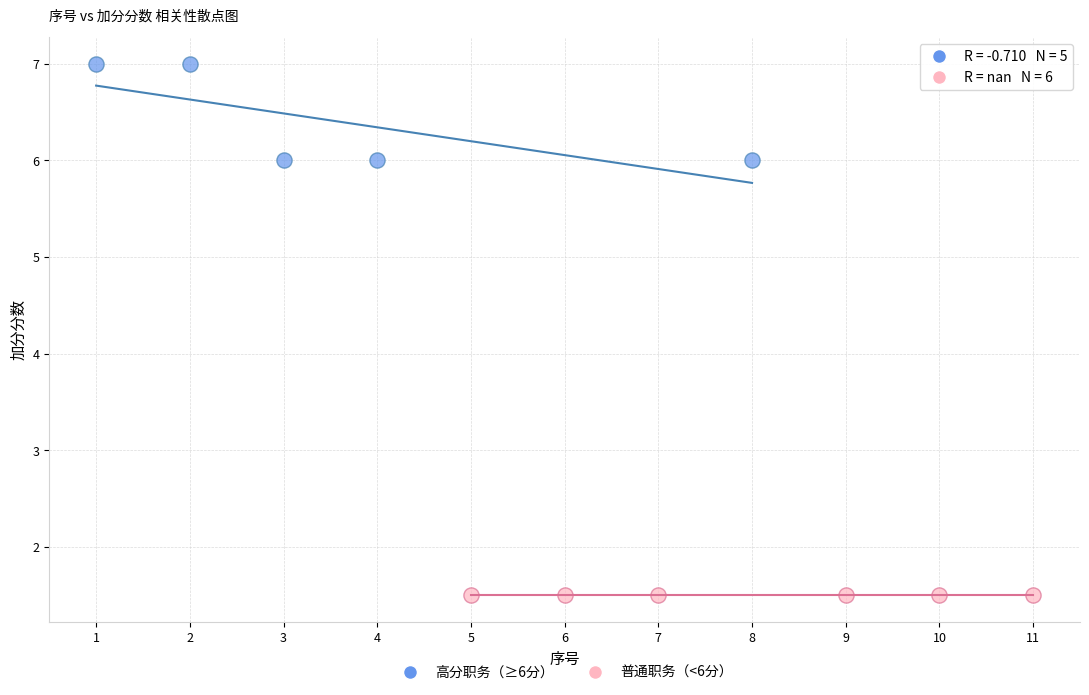

Which series reaches the minimum Y coordinate?

普通职务（<6分）